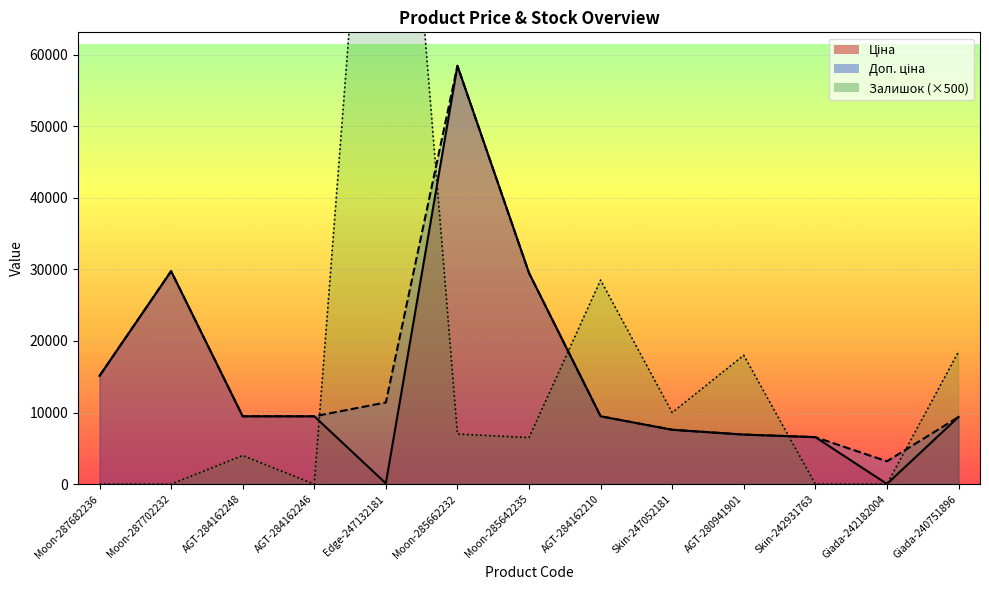

Which series has the widest spread of values?

Залишок